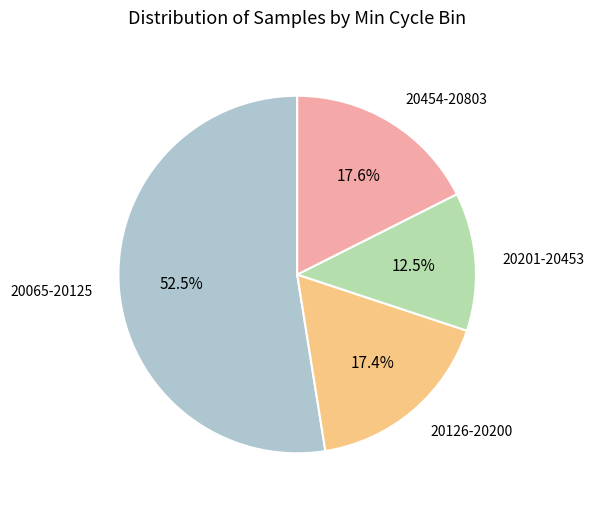

Approximately how many times larger is the value at 20126-20200 compared to 20454-20803?

1.0